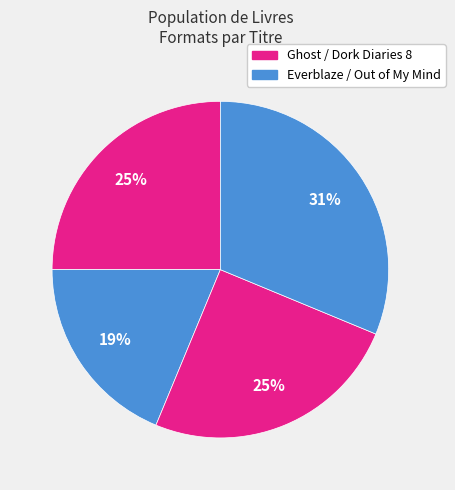

Count the number of slices in the pie.

4